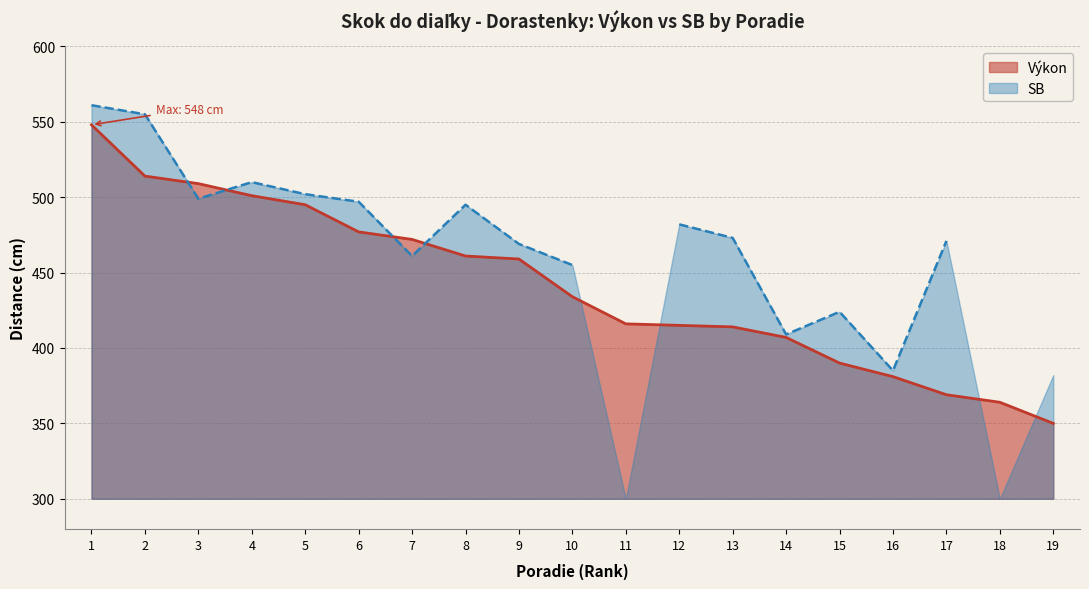

What is the minimum value for Výkon?

350